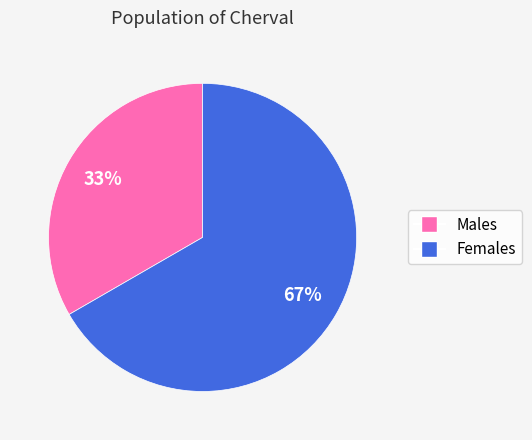

Is there a majority slice in this chart?

Yes